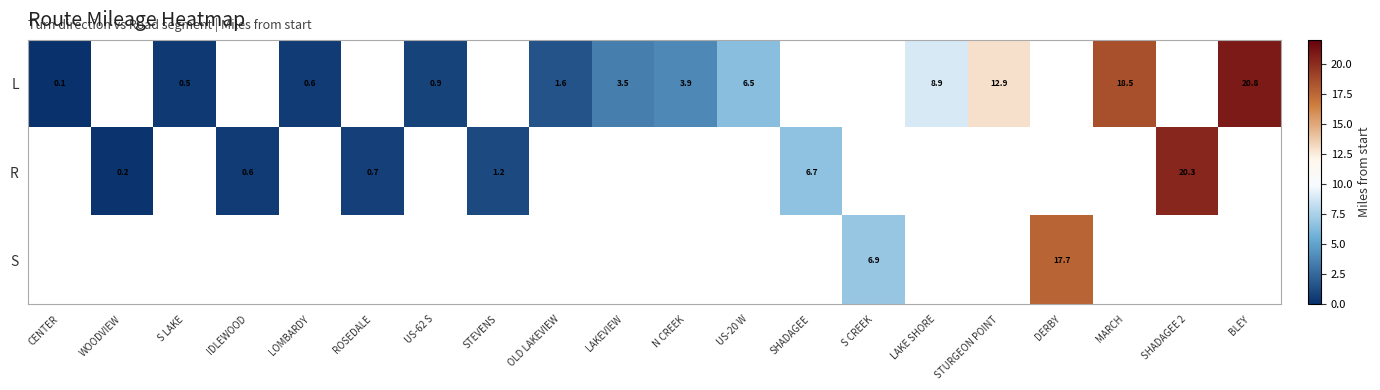

At which category does the chart reach its peak across all series?

BLEY